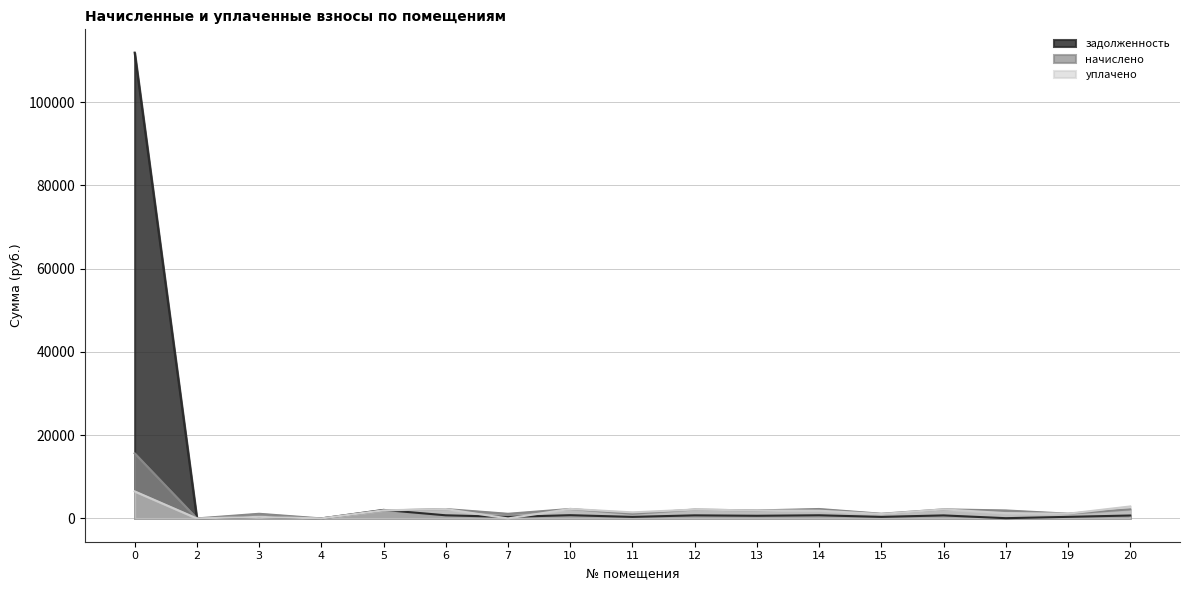

Which series has the largest range (max minus min)?

задолженность